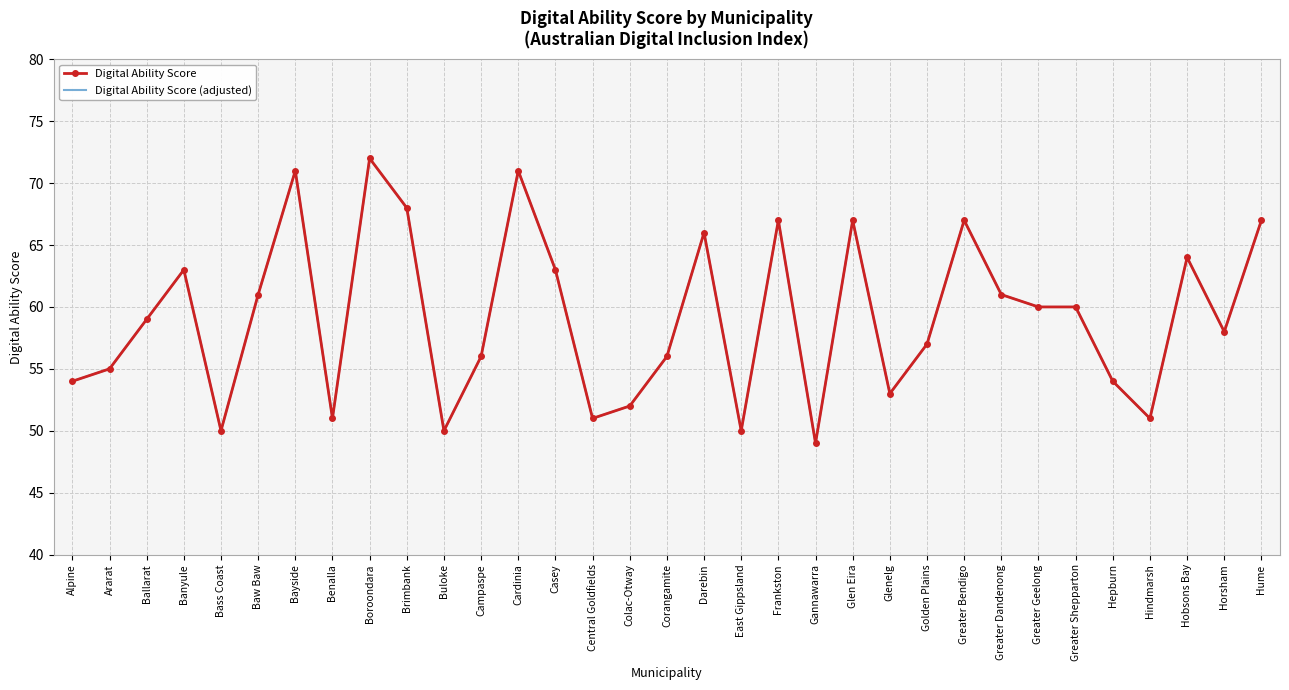

True or false: Digital Ability Score and Digital Ability Score (adjusted) intersect in this chart.

False